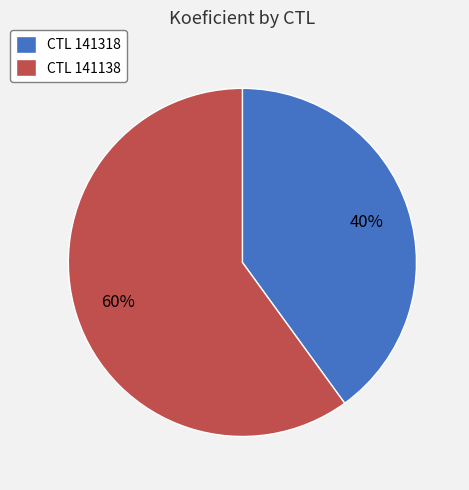

How many slices are in this pie chart?

2